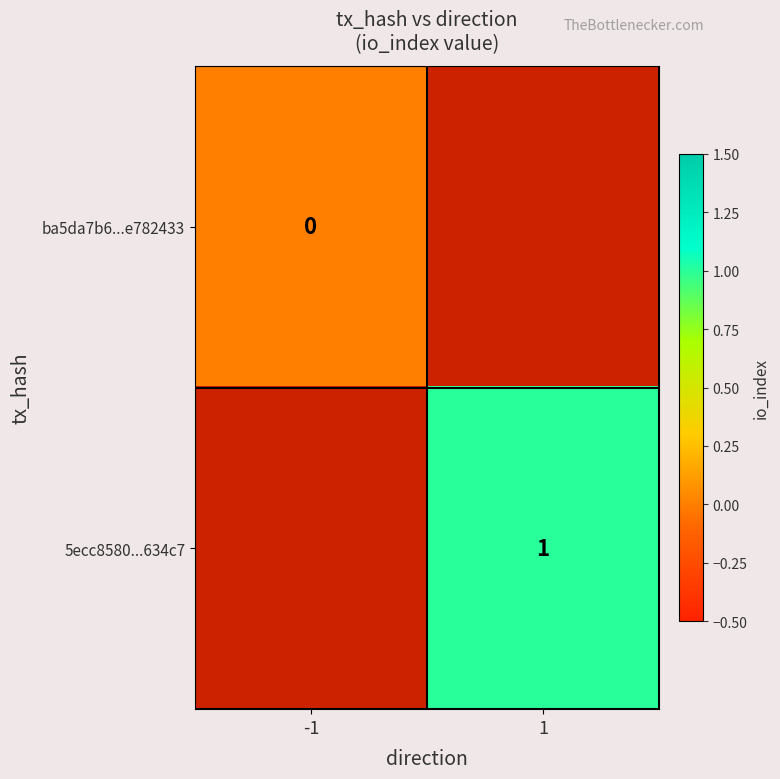

The 5ecc8580...634c7 series shows 2 at 1. True or false?

False